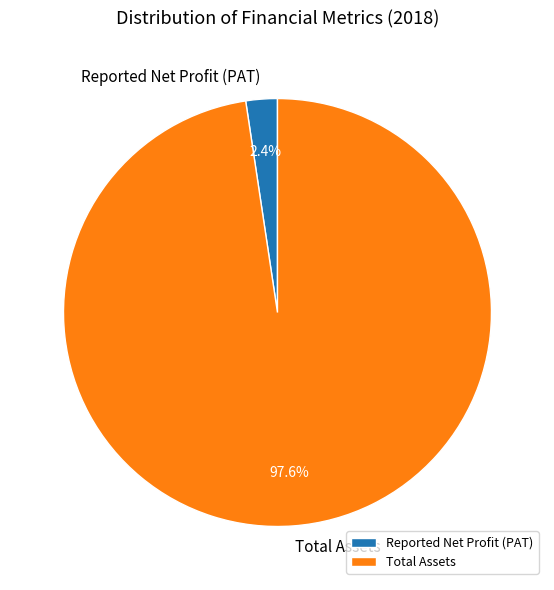

Which category has the smallest portion of the pie?

Reported Net Profit (PAT)